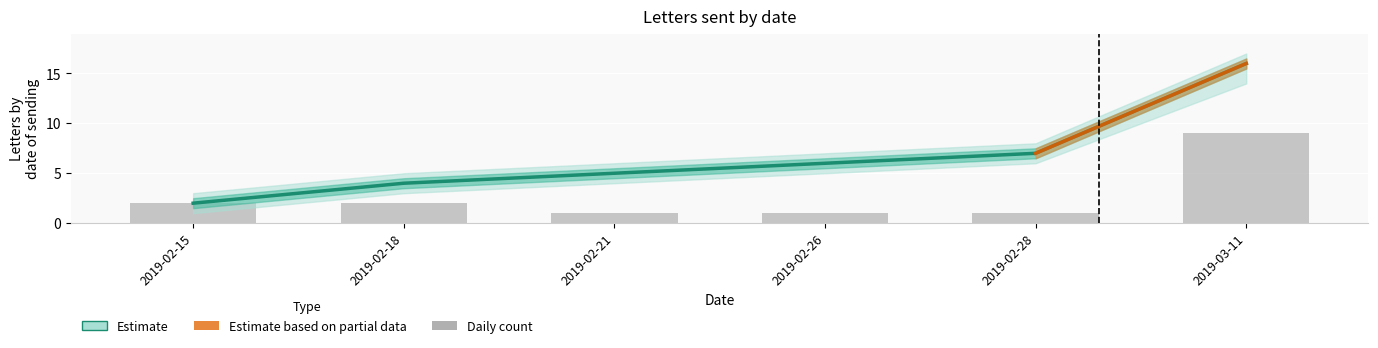

What is the sum of the Daily count values at 2019-03-11 and 2019-02-21?

10